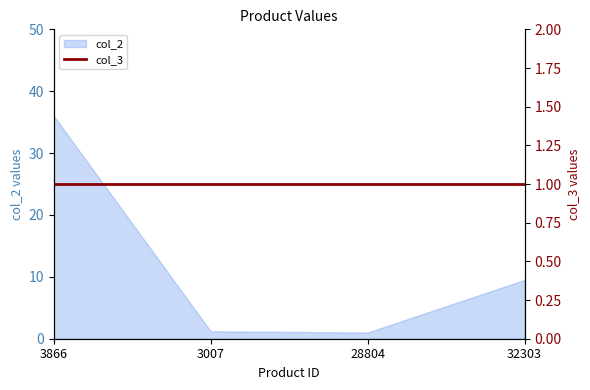

At which label does the data first exceed 9?

3866